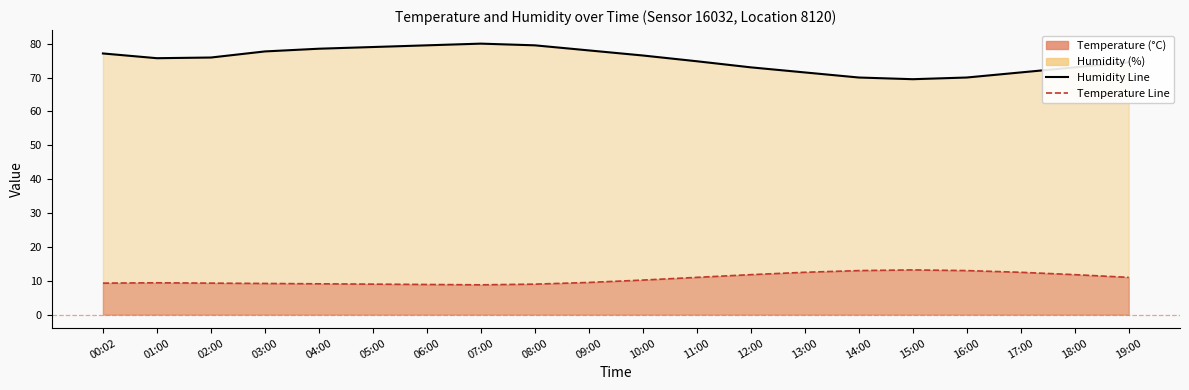

Where does the Humidity Line series first go above 75?

00:02